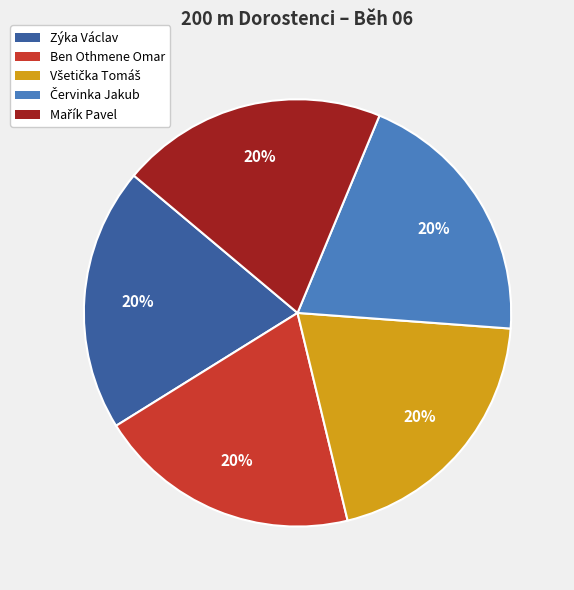

The Ben Othmene Omar slice represents 20% of the pie. True or false?

True